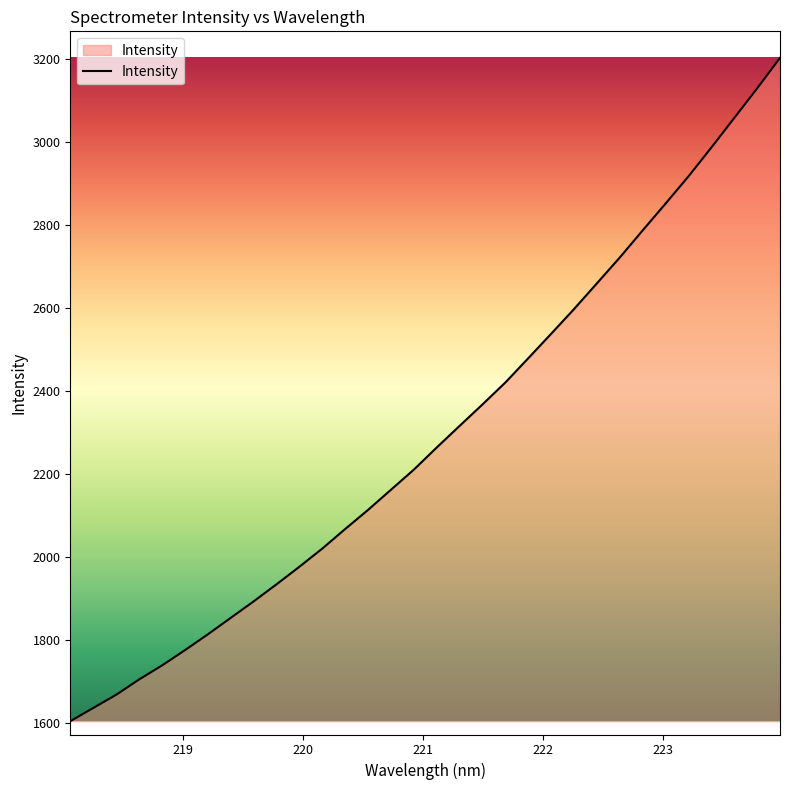

What is the smallest value displayed?

1603.5